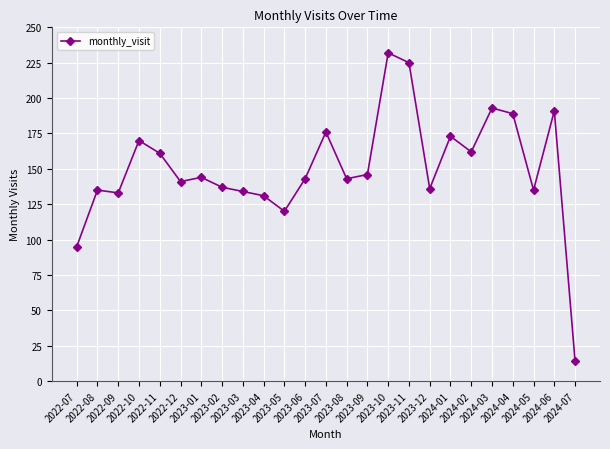

Does the chart display data point markers on the line(s)?

Yes